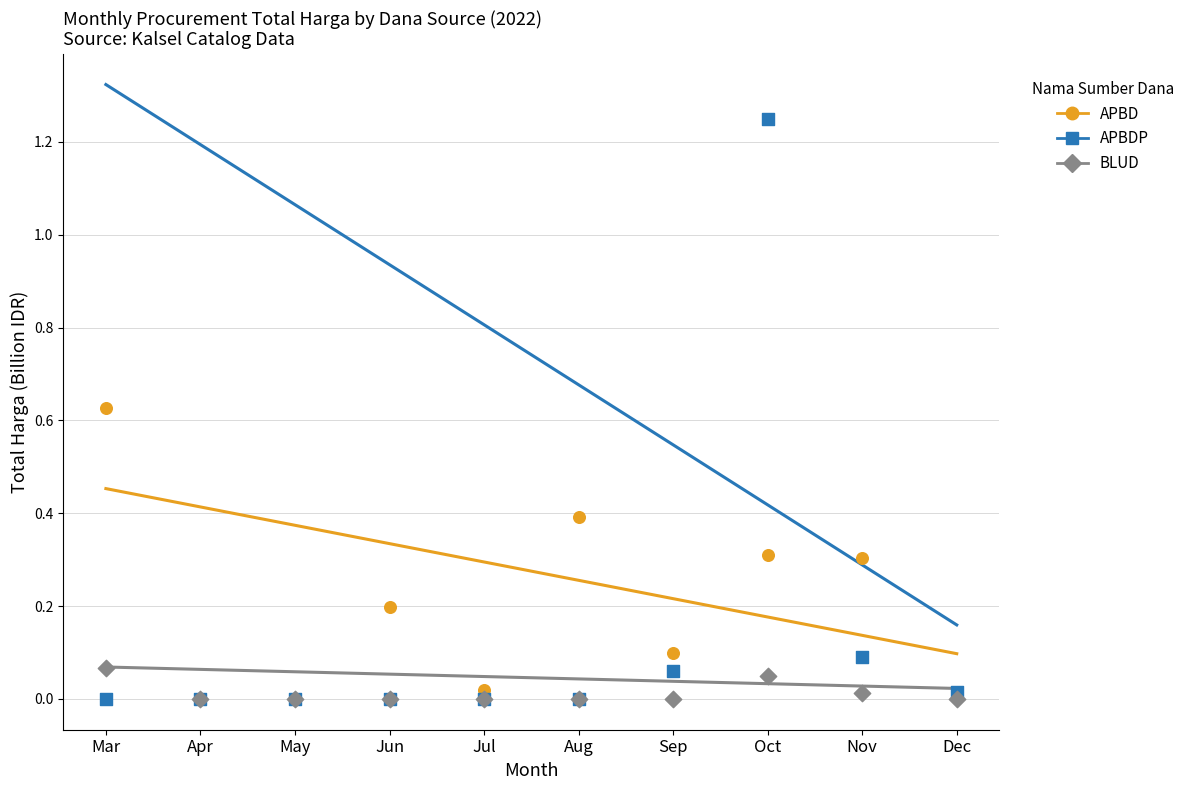

What are all the series names shown in the legend?

APBD, APBDP, BLUD